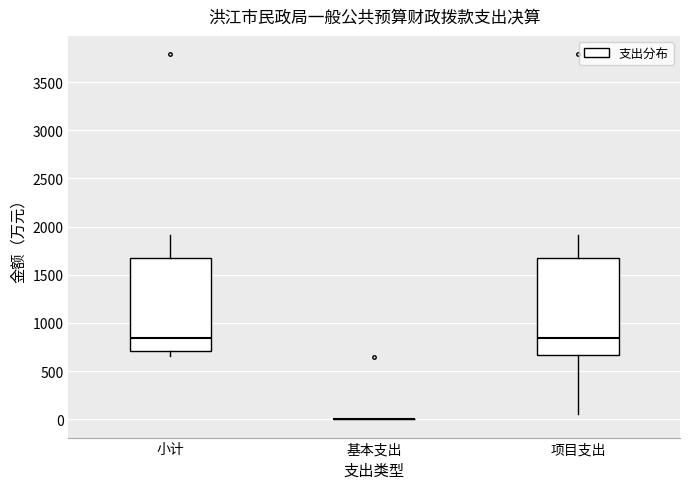

Where does the median line of the box for 项目支出 sit on the y-axis? The values are not printed on the chart, so give them approximately, as read against the axis.

850